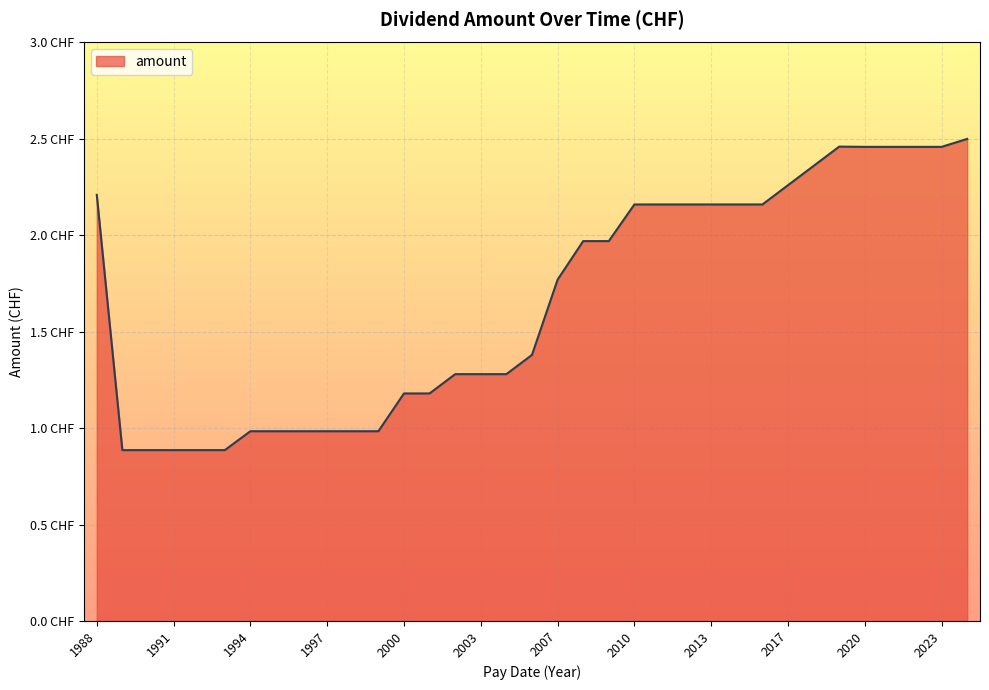

Is this an area chart (filled region under the line)?

Yes